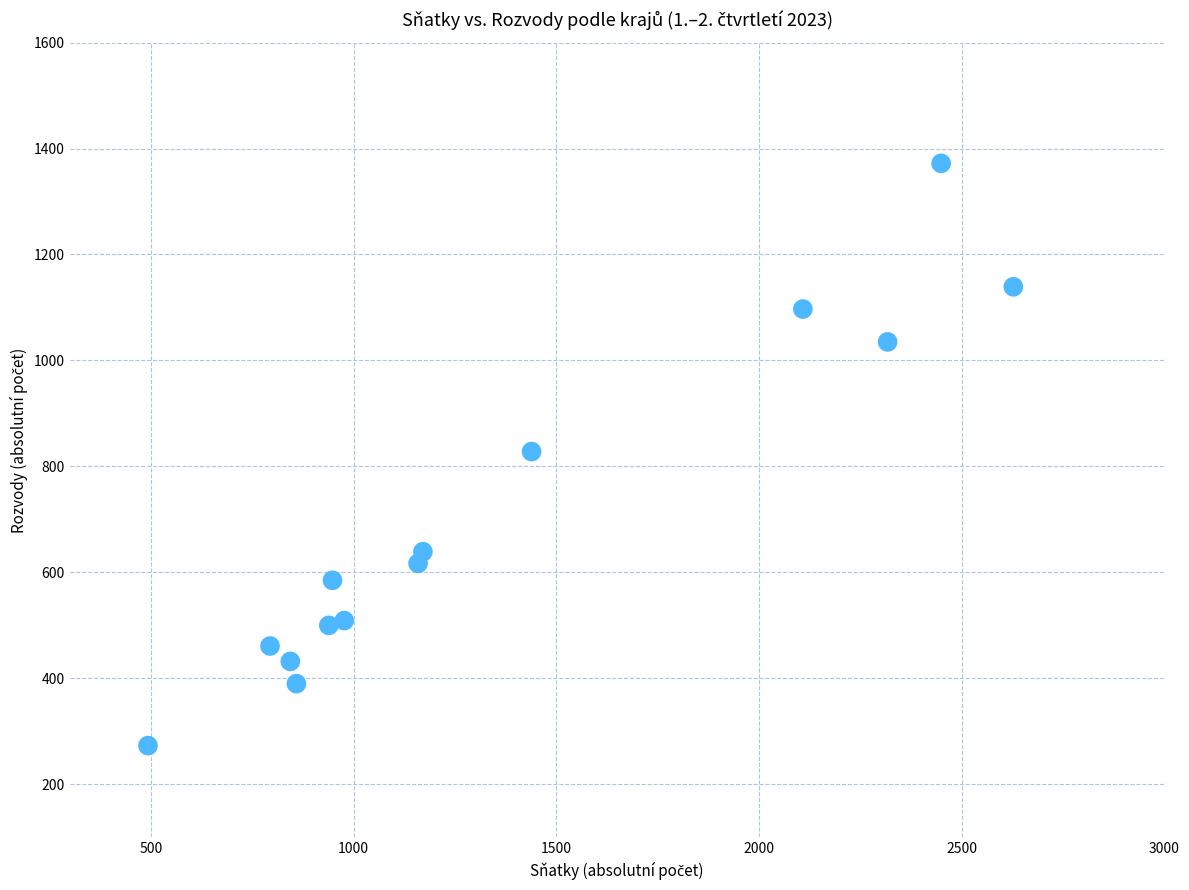

What is the range of X values (max minus min)?

2134